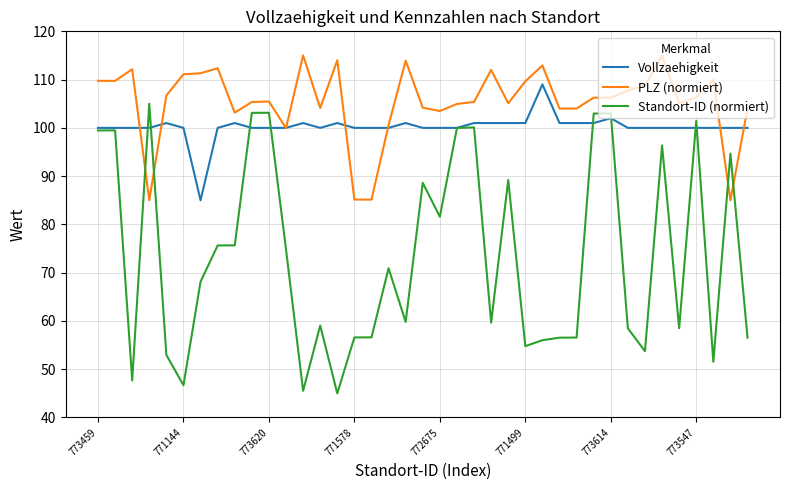

Which series has the largest total across all categories?

PLZ (normiert)